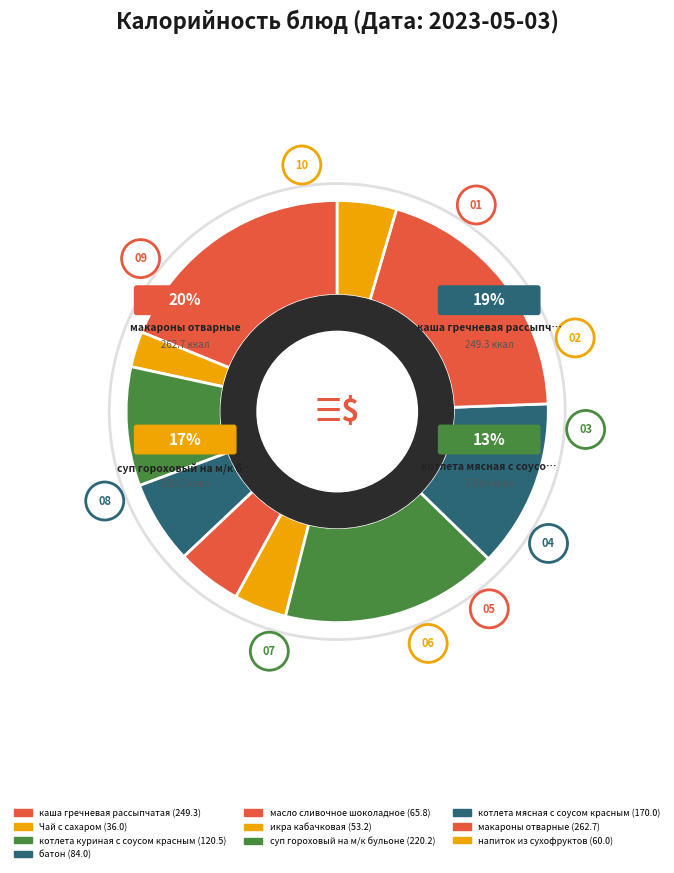

Which slice is the largest?

макароны отварные